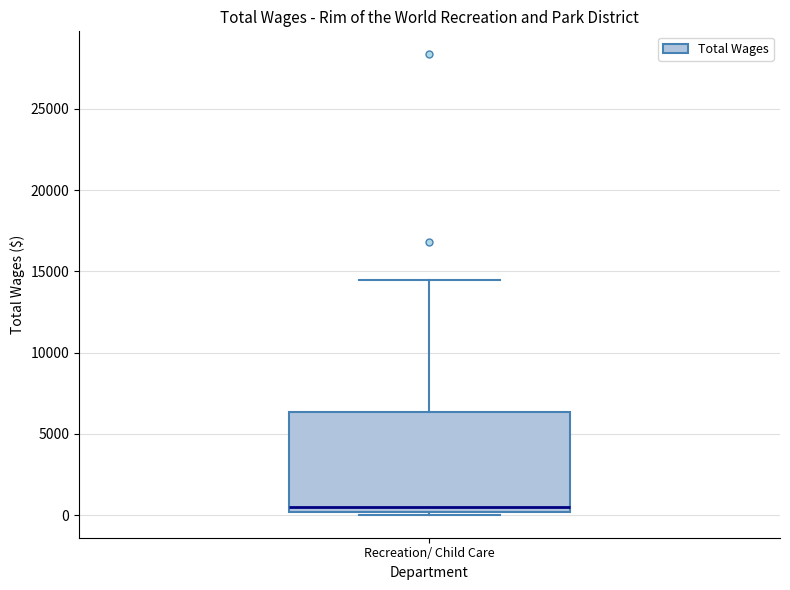

Where is the upper edge of the box for Recreation/ Child Care on the y-axis? The values are not printed on the chart, so give them approximately, as read against the axis.

6500